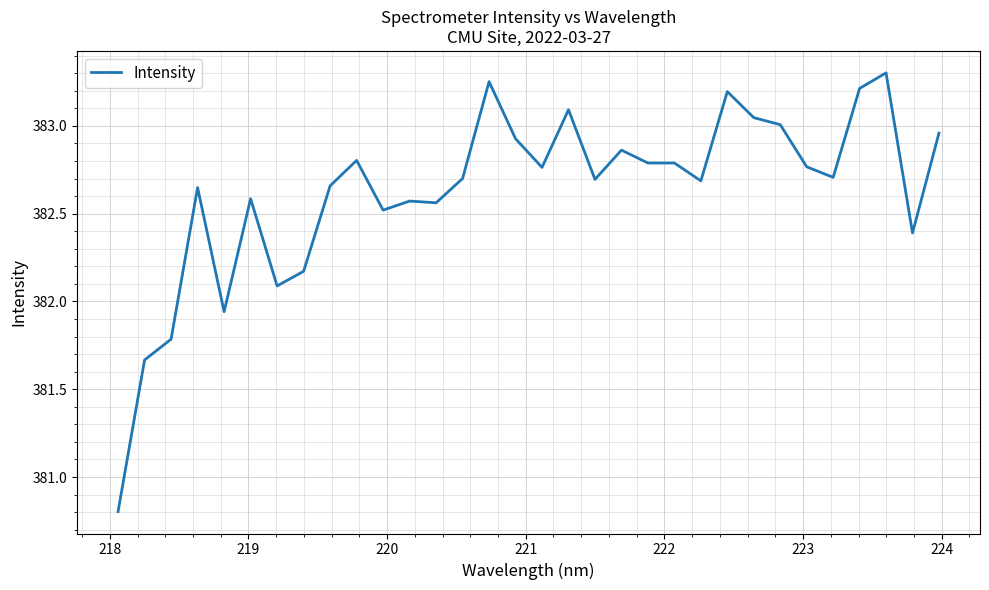

What is the smallest value displayed?

380.8